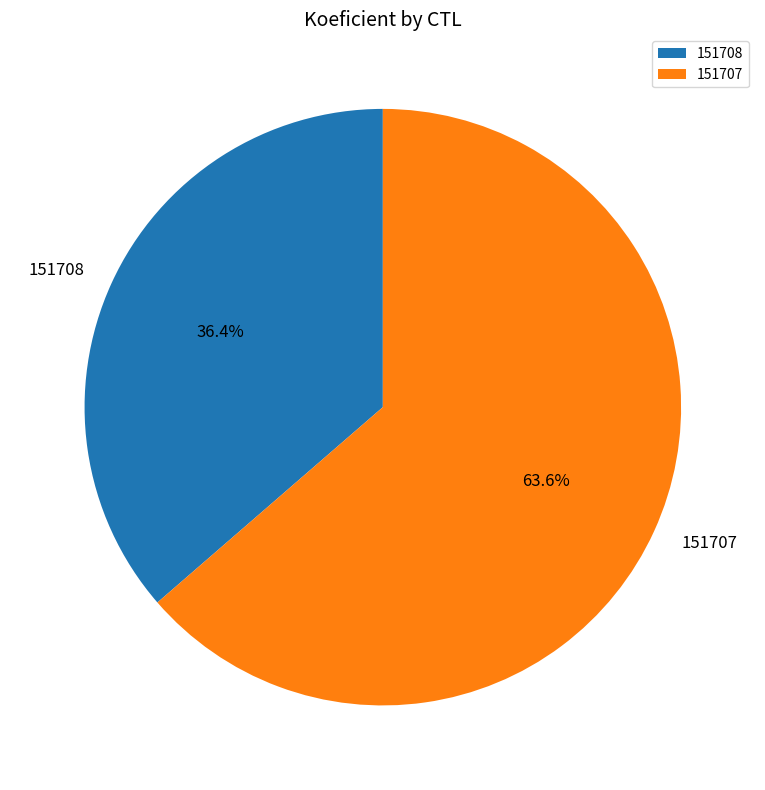

Which has a higher value, 151708 or 151707?

151707